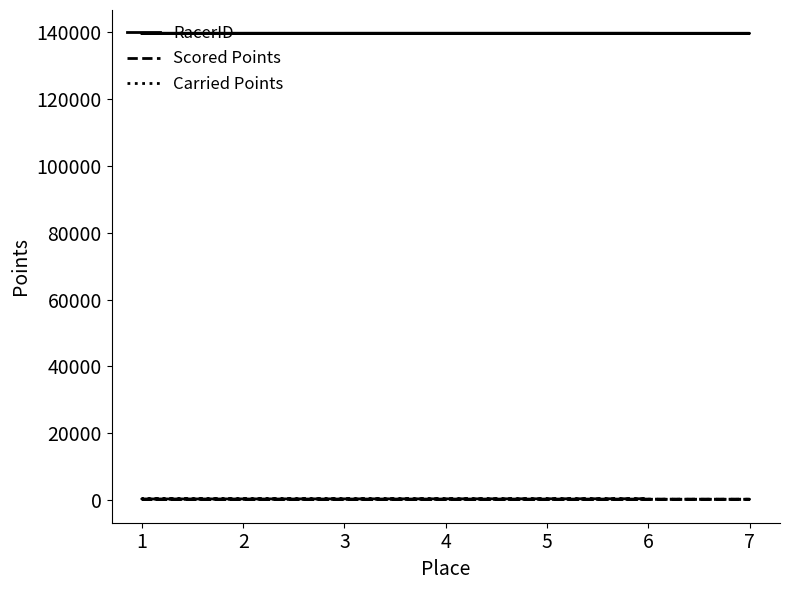

The value of Scored Points at 1 is 333.0. True or false?

True